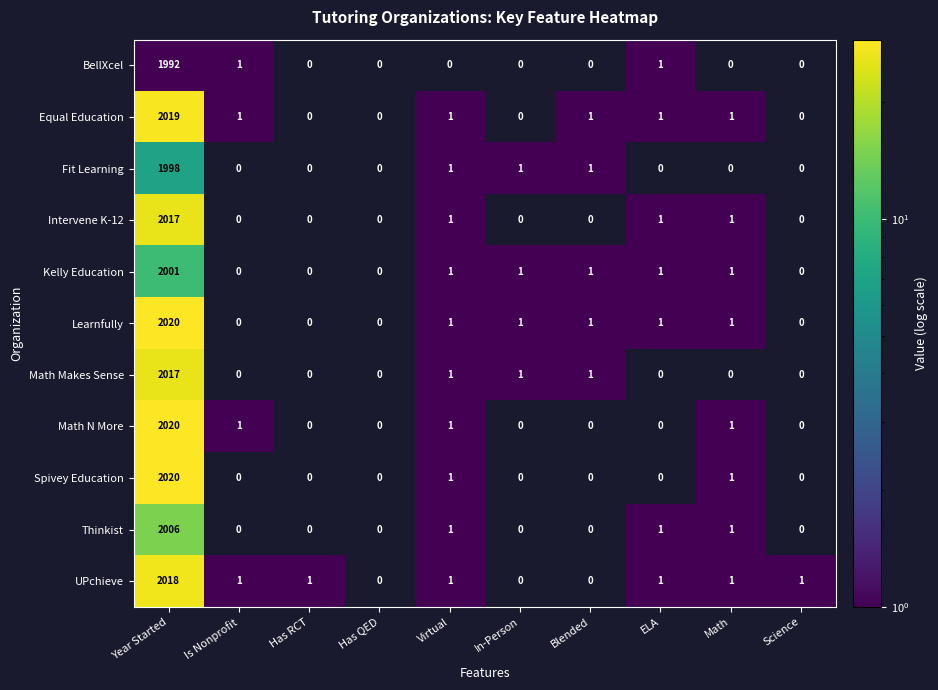

What is the highest value of the Intervene K-12 series?

2017